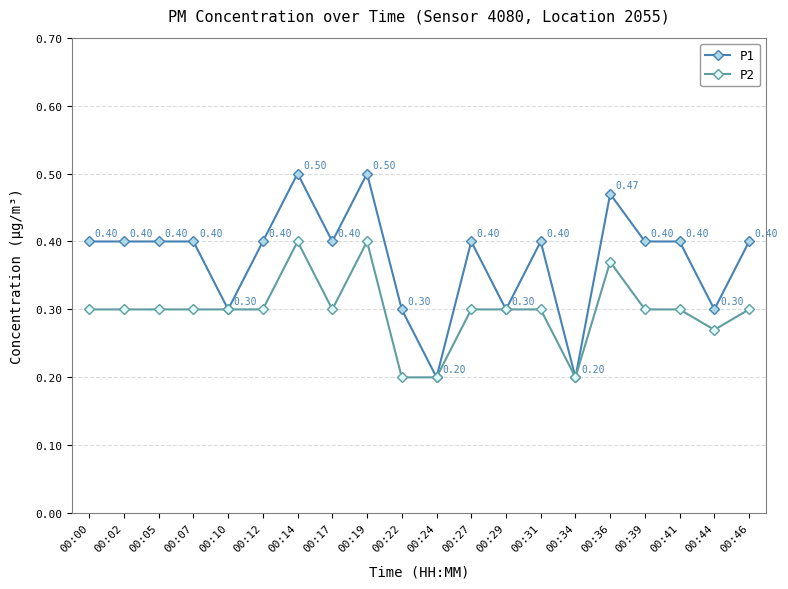

At how many categories does at least one series exceed 0?

20